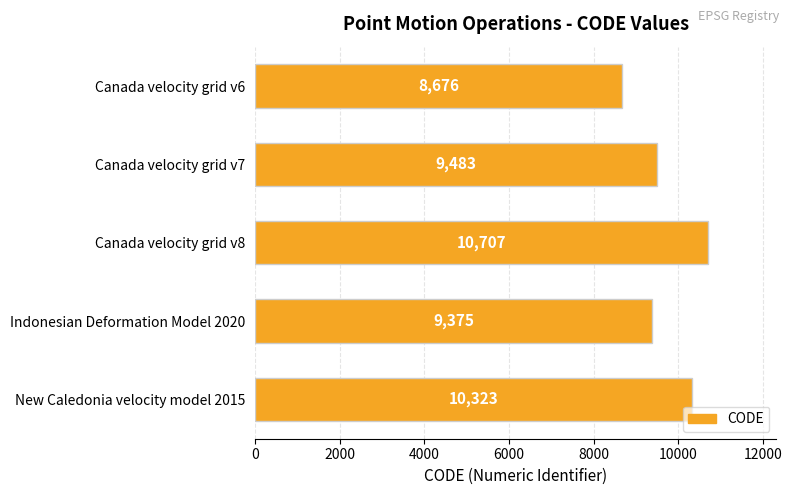

At which label is the value closest to 9691?

Canada velocity grid v7